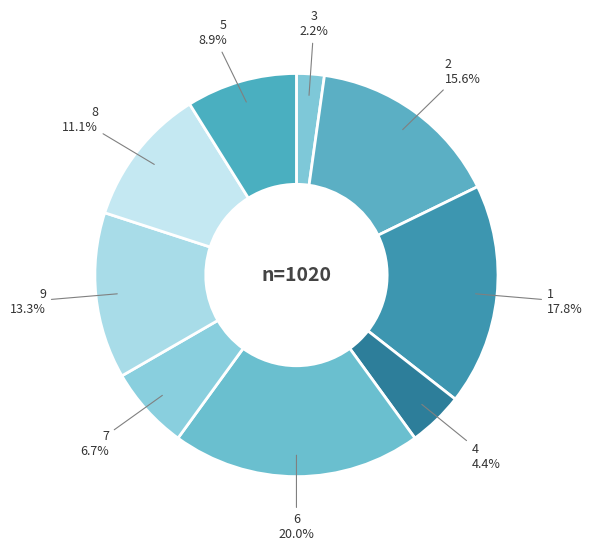

What percentage is NOT represented by 7?

93.3%